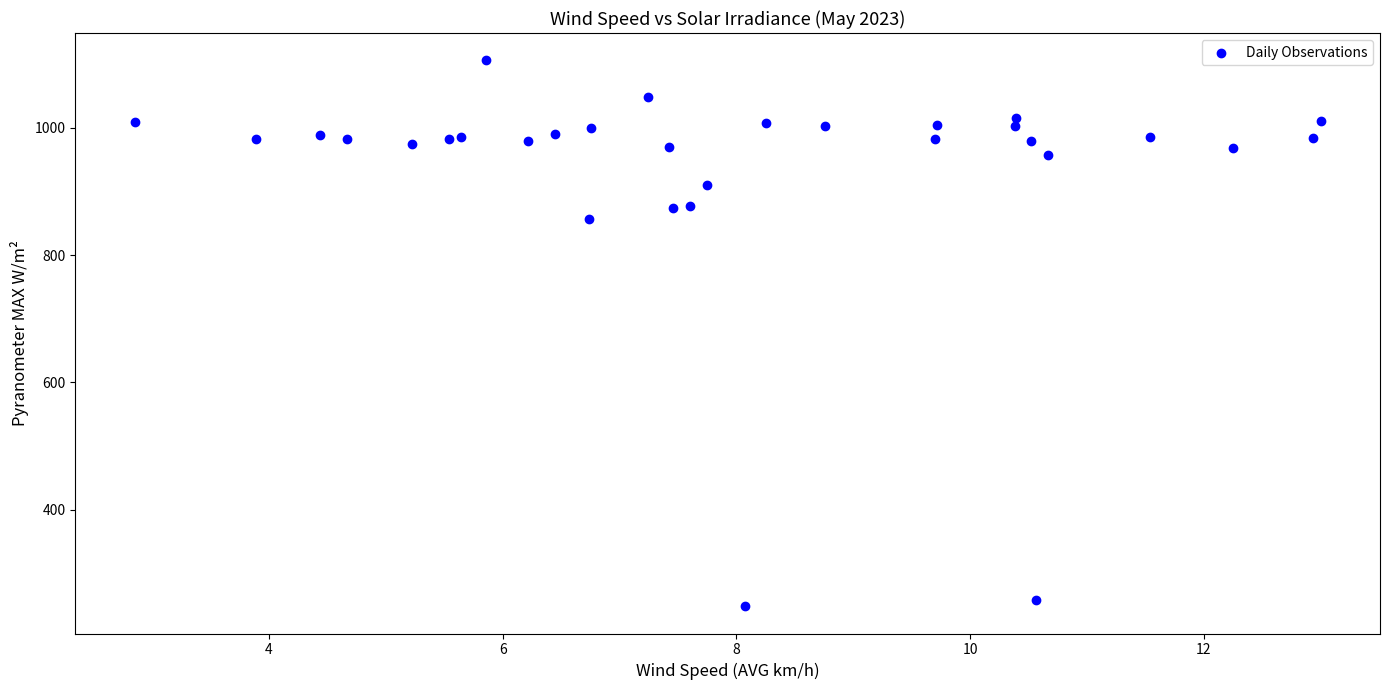

What Y value in the scatter plot is closest to 677?

857.4